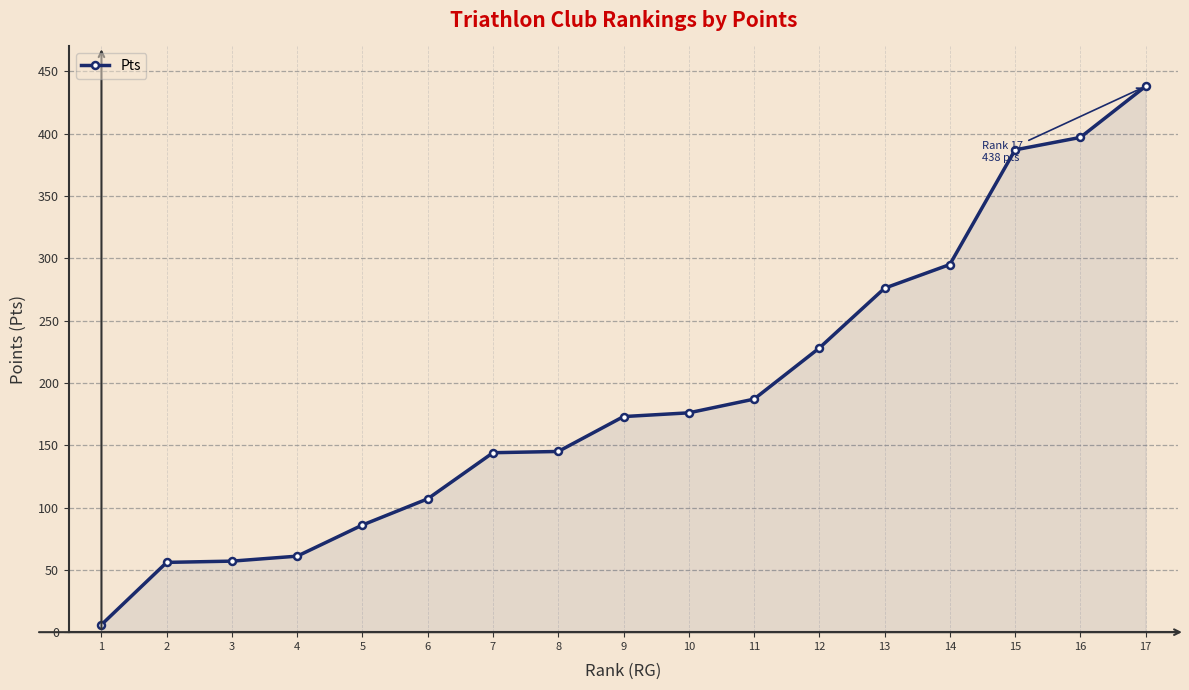

Approximately how many times larger is the value at 7 compared to 3?

2.5